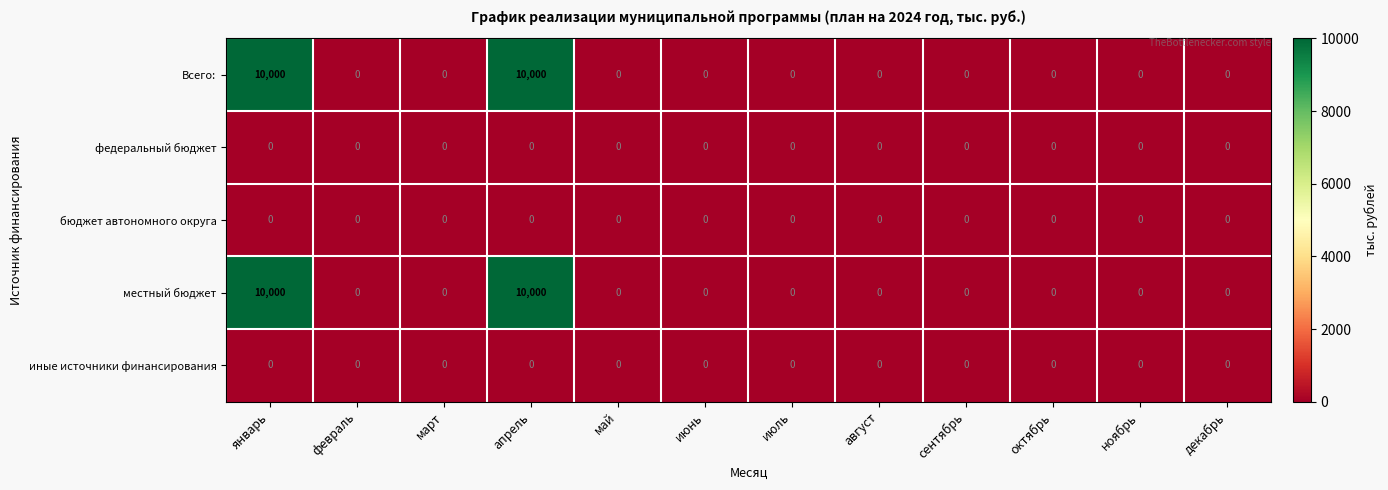

How many data points does each series have?

12